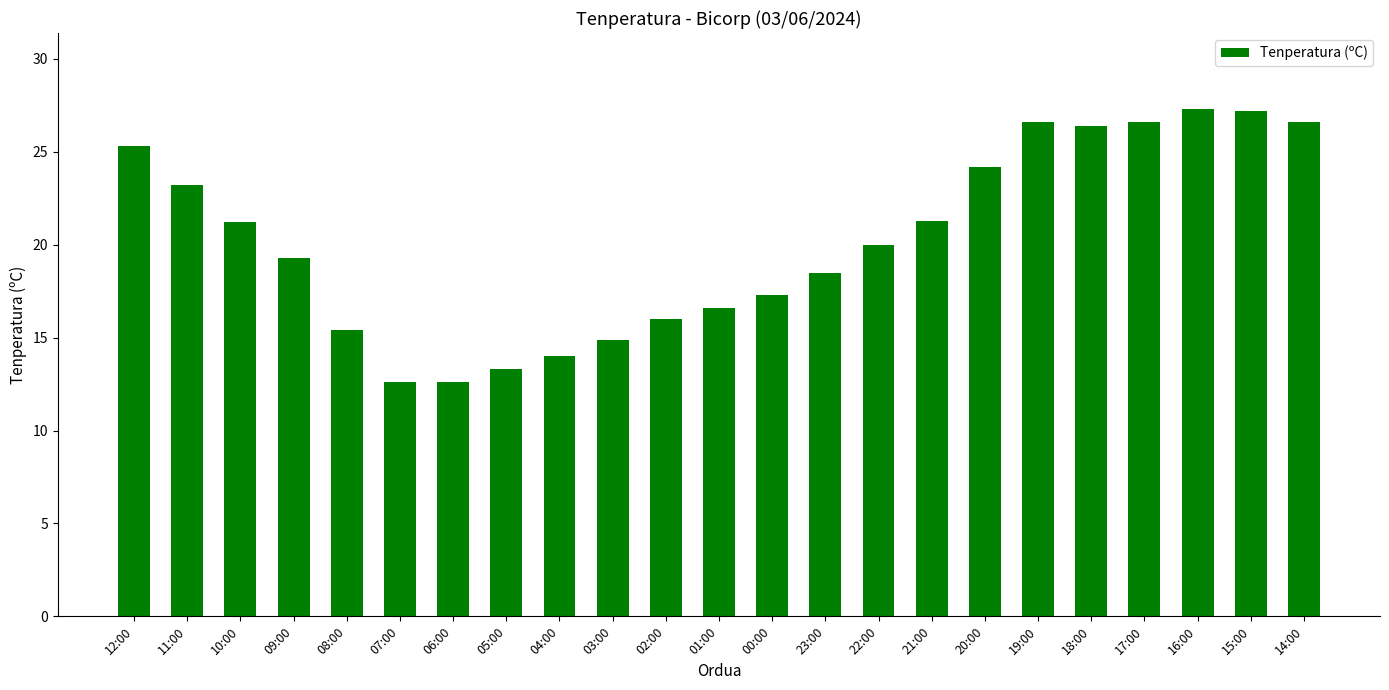

What is the difference between the maximum and second lowest values?

14.7